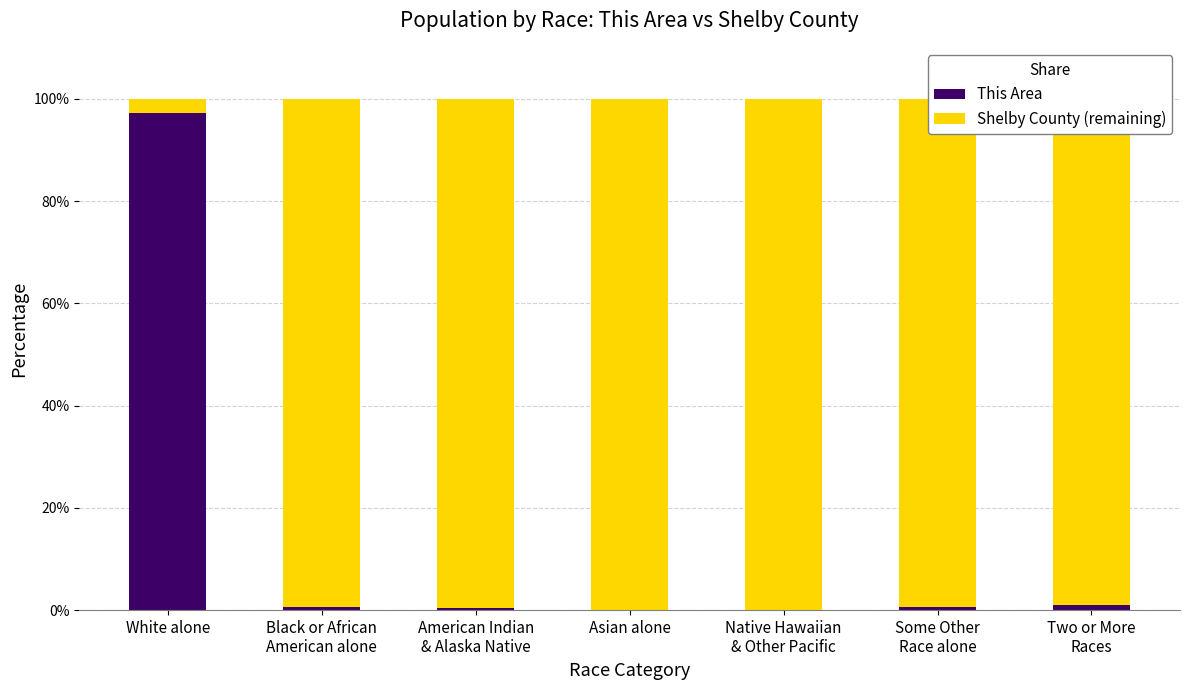

Is it true that This Area equals 0.4 at American Indian
& Alaska Native?

True